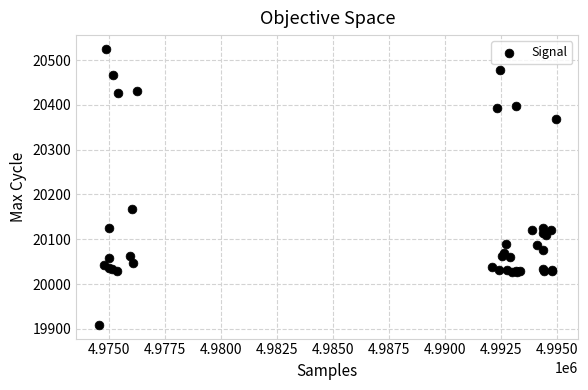

What Y value in the scatter plot is closest to 20217?

20168